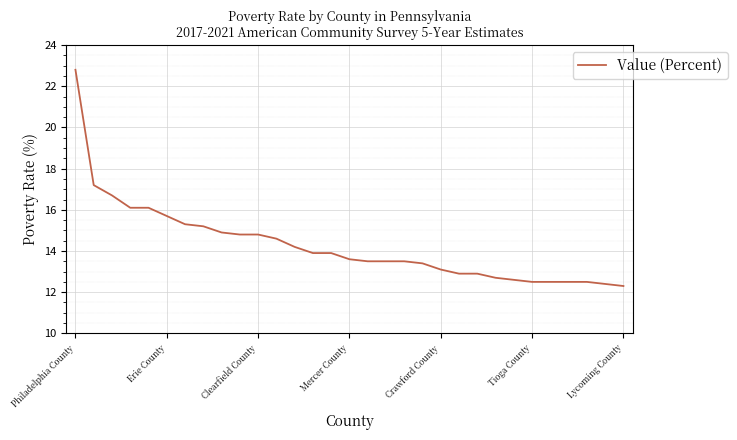

What is the sum of all values?

442.6